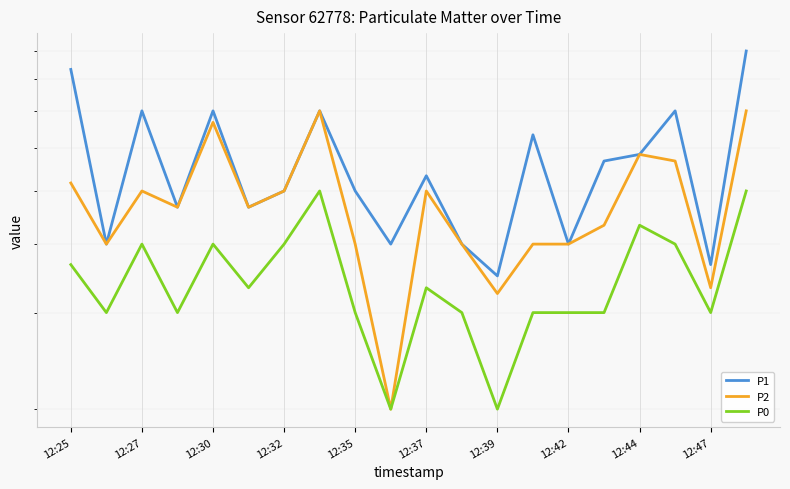

At which label is P0 closest to 3?

12:27